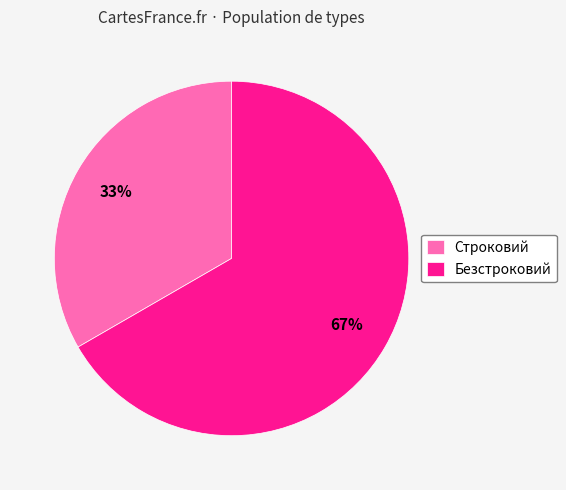

Count the number of slices in the pie.

2